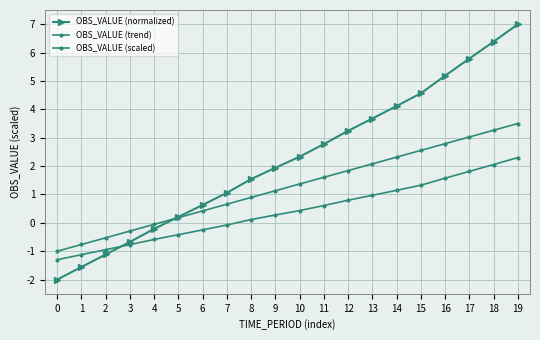

How many data points in OBS_VALUE (trend) are less than 1?

9